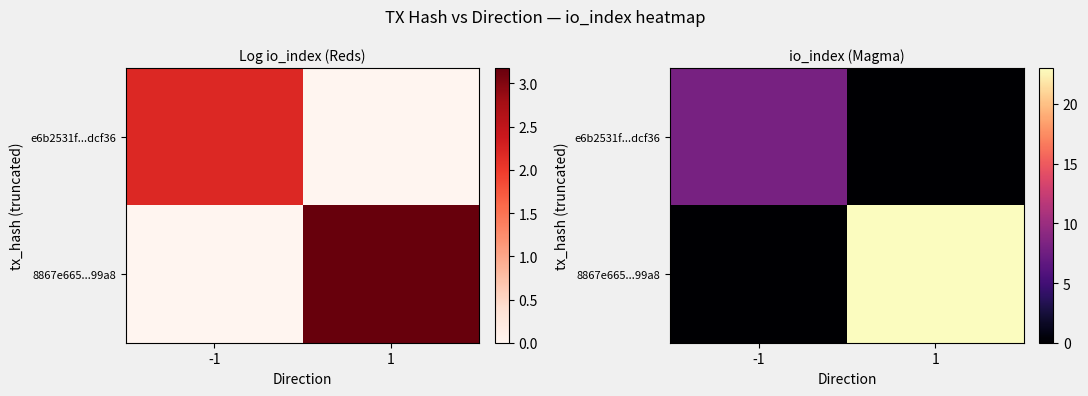

Is the value of 8867e665...99a8 at 1 greater than the value of e6b2531f...dcf36 at 1?

Yes